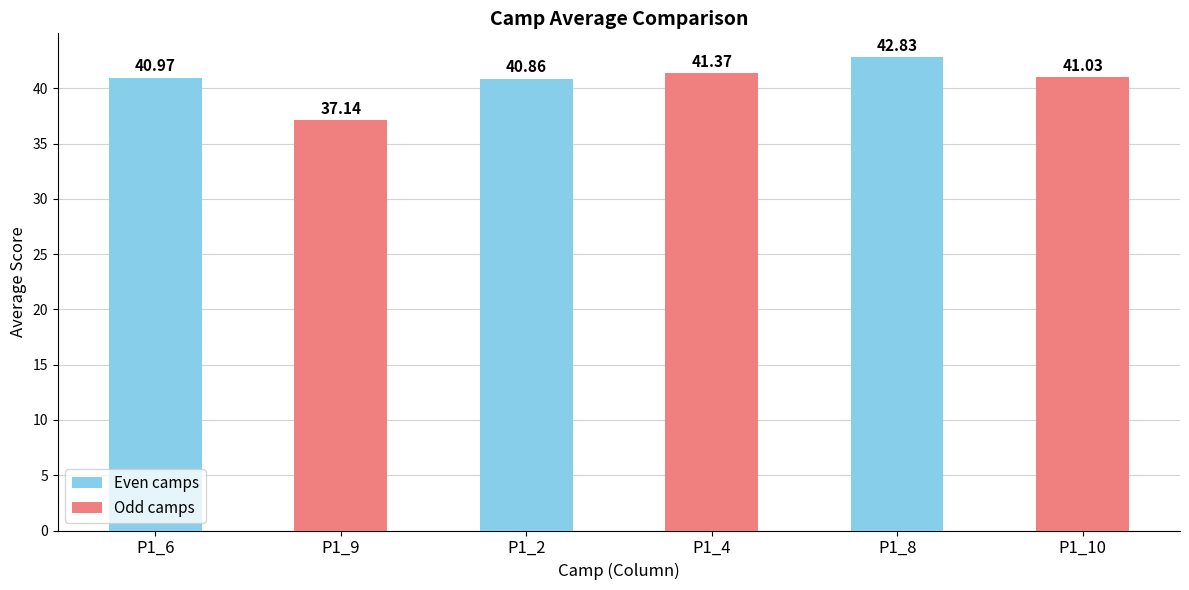

Rank the categories by value from lowest to highest.

P1_9, P1_2, P1_6, P1_10, P1_4, P1_8